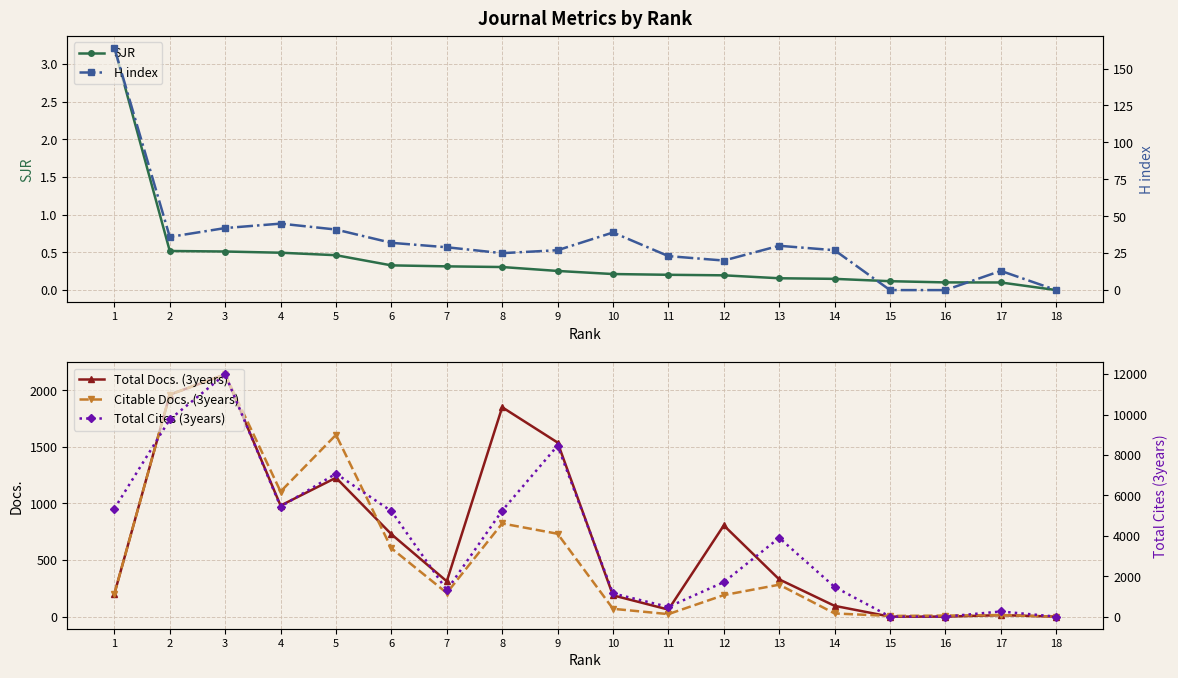

What is the maximum value shown in the chart?

11985.0